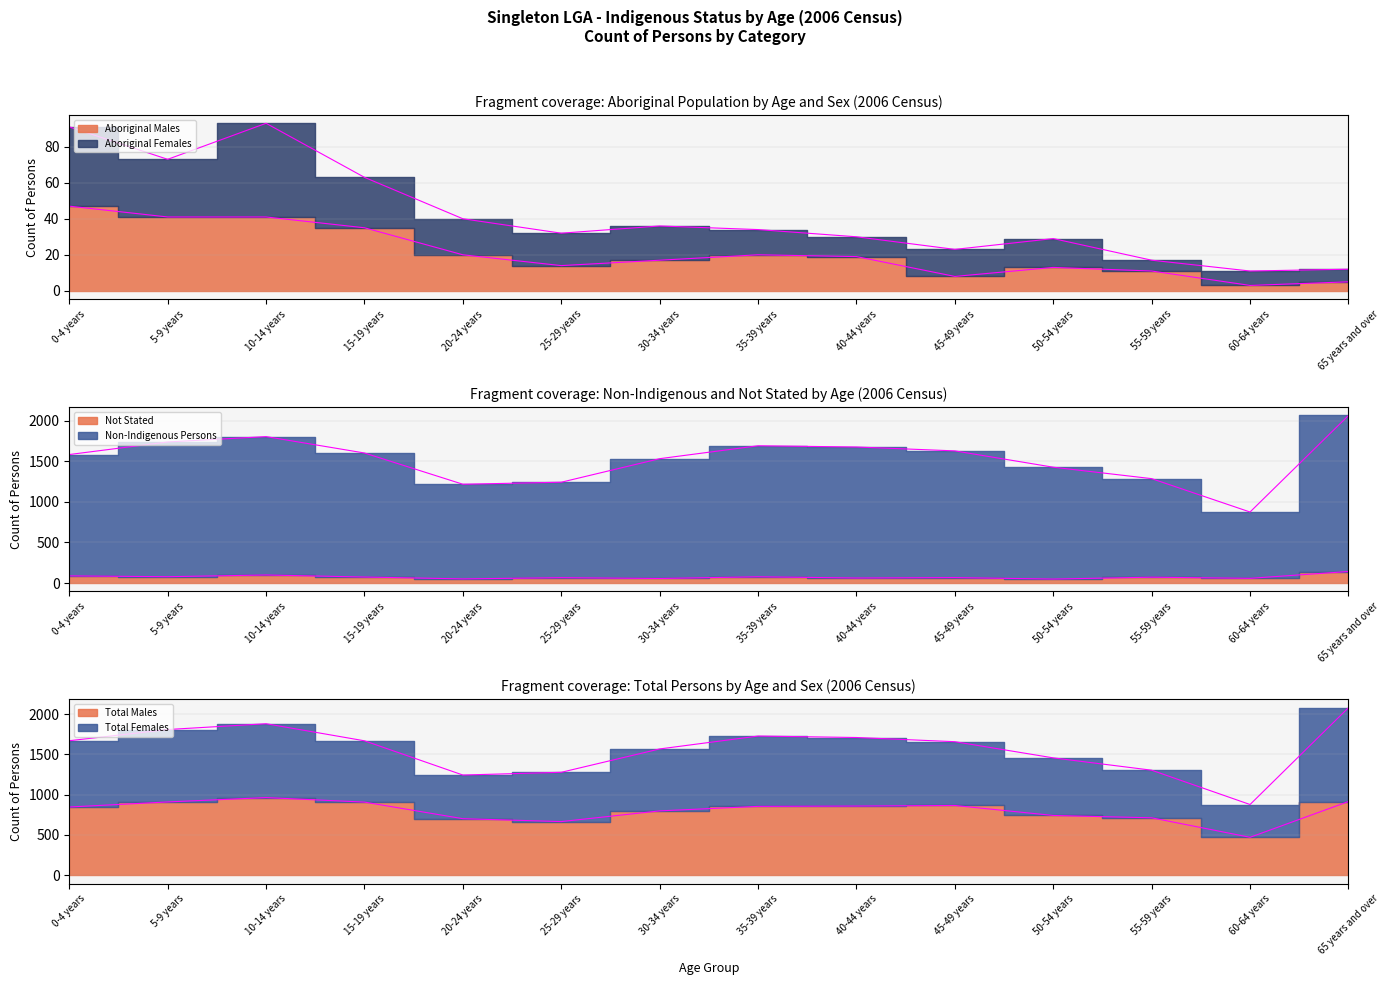

Is the value of Total Males at 50-54 years greater than the value of Aboriginal Males at 30-34 years?

Yes